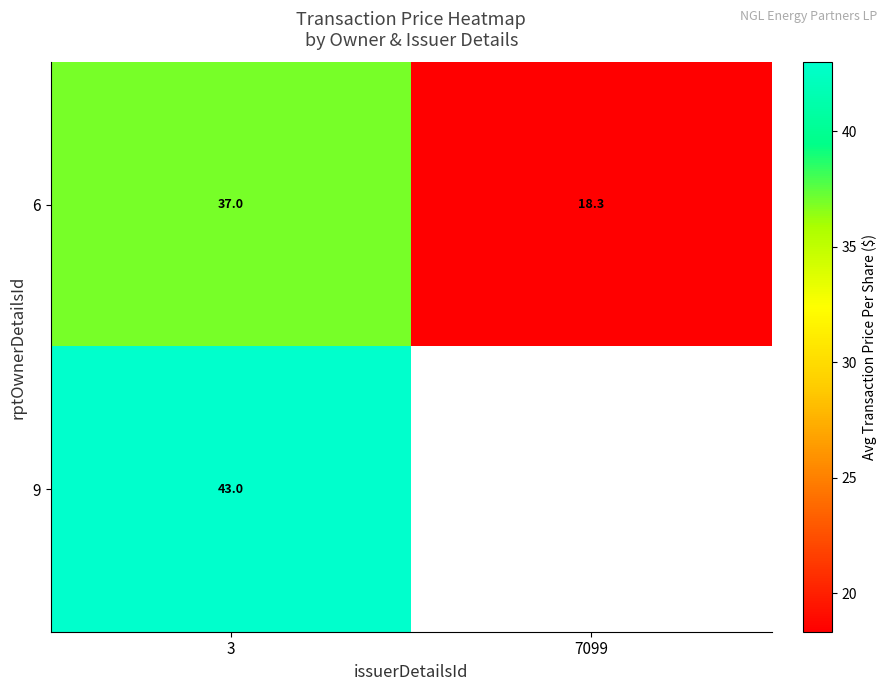

Is the value of 9 at 3 greater than the value of 6 at 3?

Yes